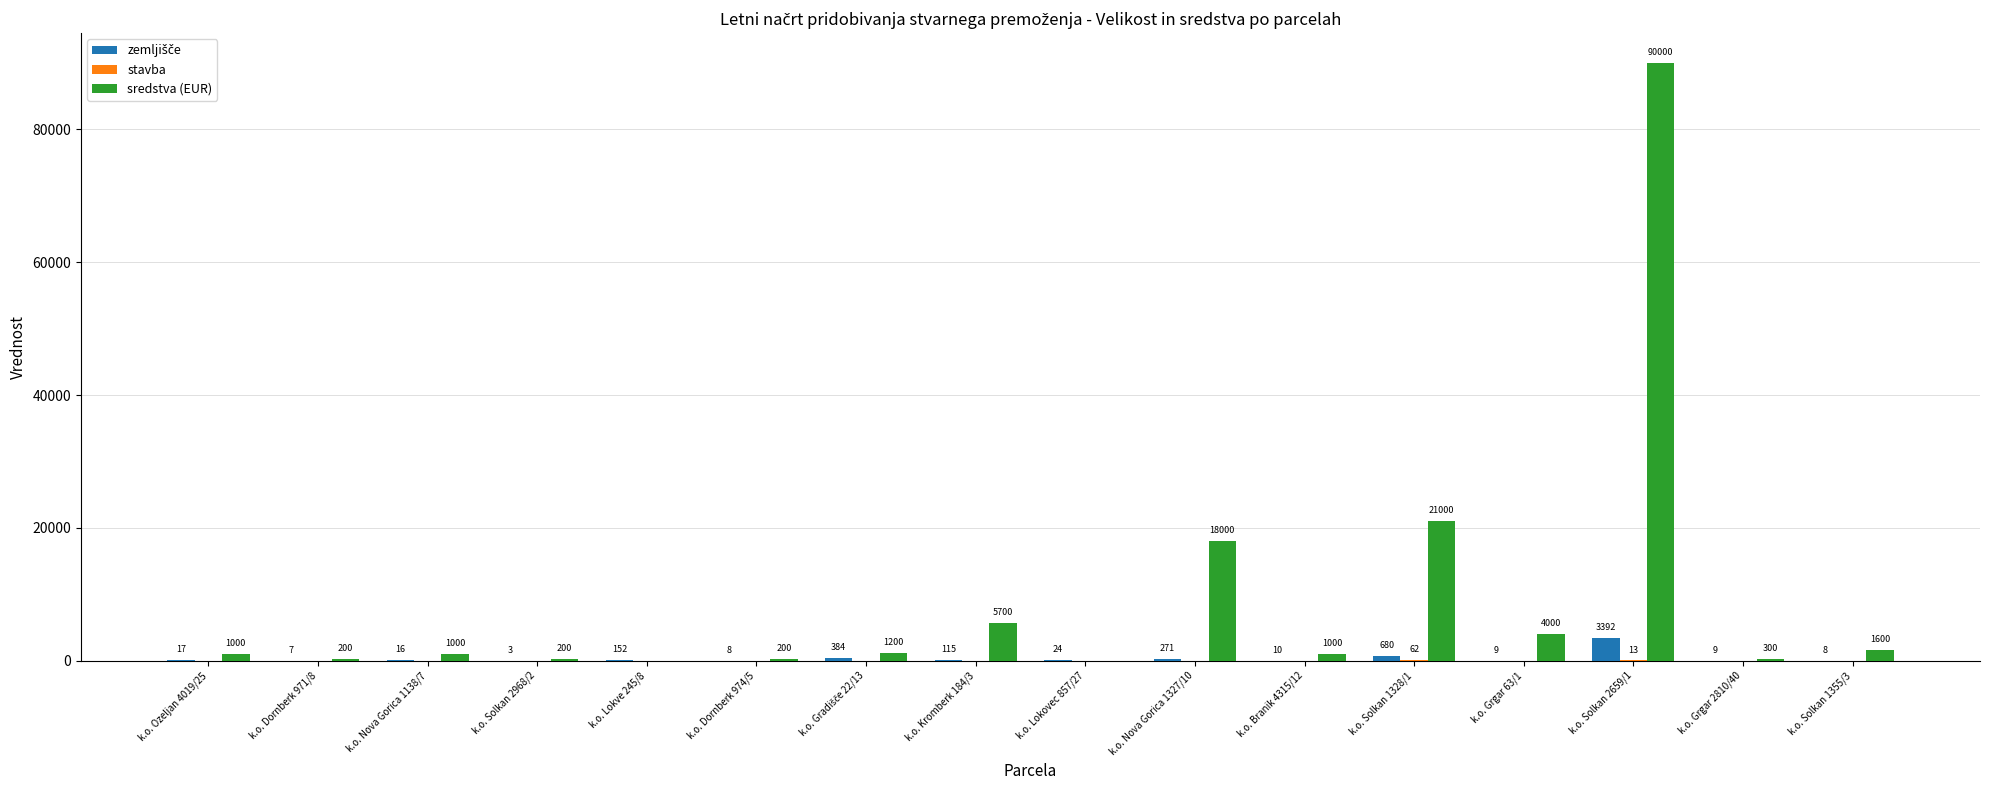

Which series changed the most between k.o. Ozeljan 4019/25 and k.o. Solkan 2968/2?

sredstva (EUR)